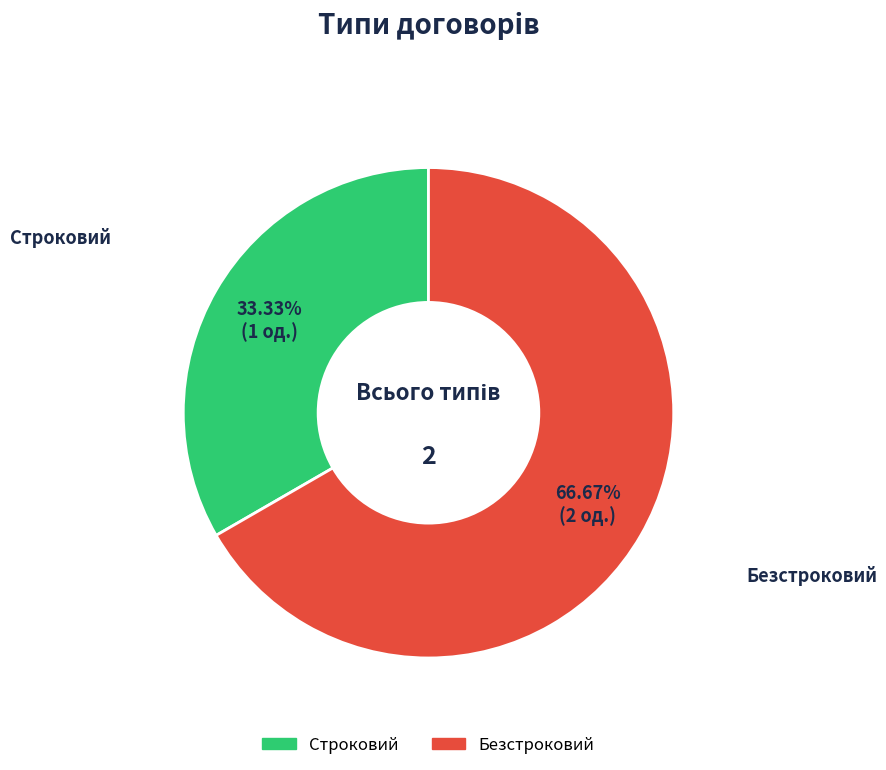

To the nearest percent, what percentage of the pie is Строковий?

33%